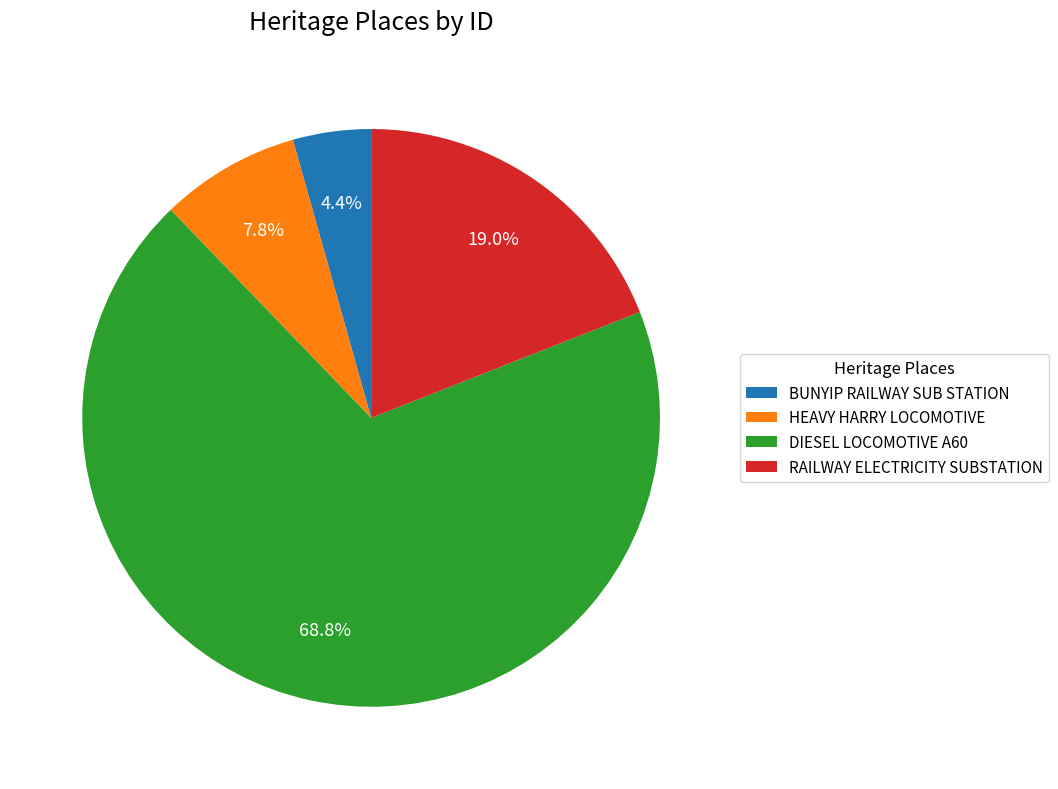

Is the sum of RAILWAY ELECTRICITY SUBSTATION and BUNYIP RAILWAY SUB STATION greater than half?

No